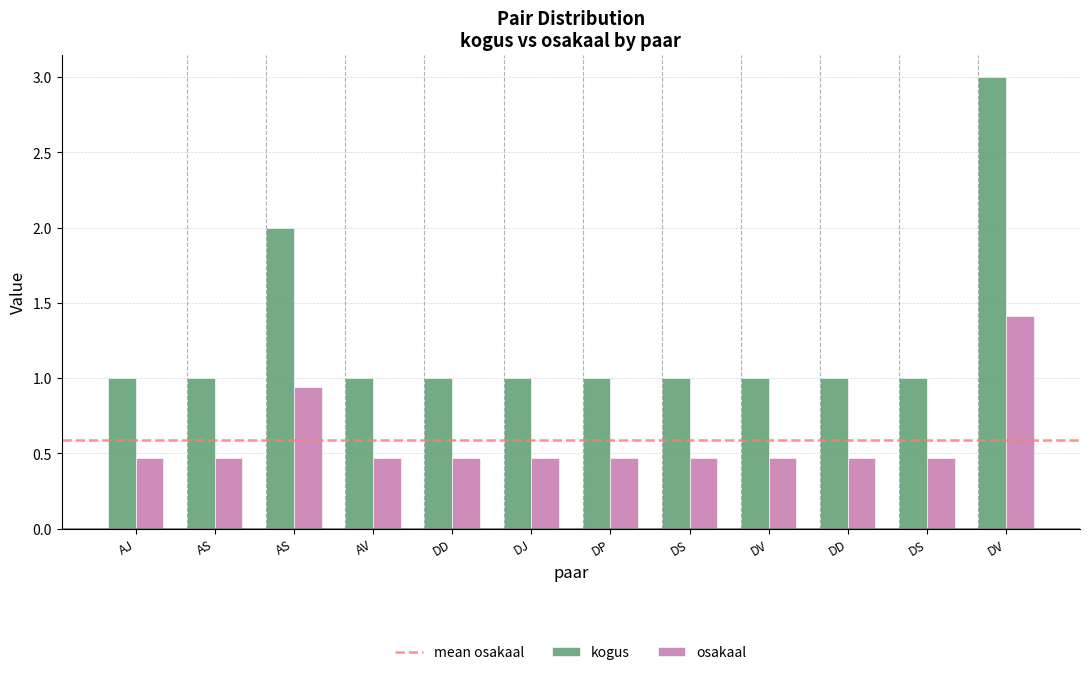

How many groups of bars are there?

12